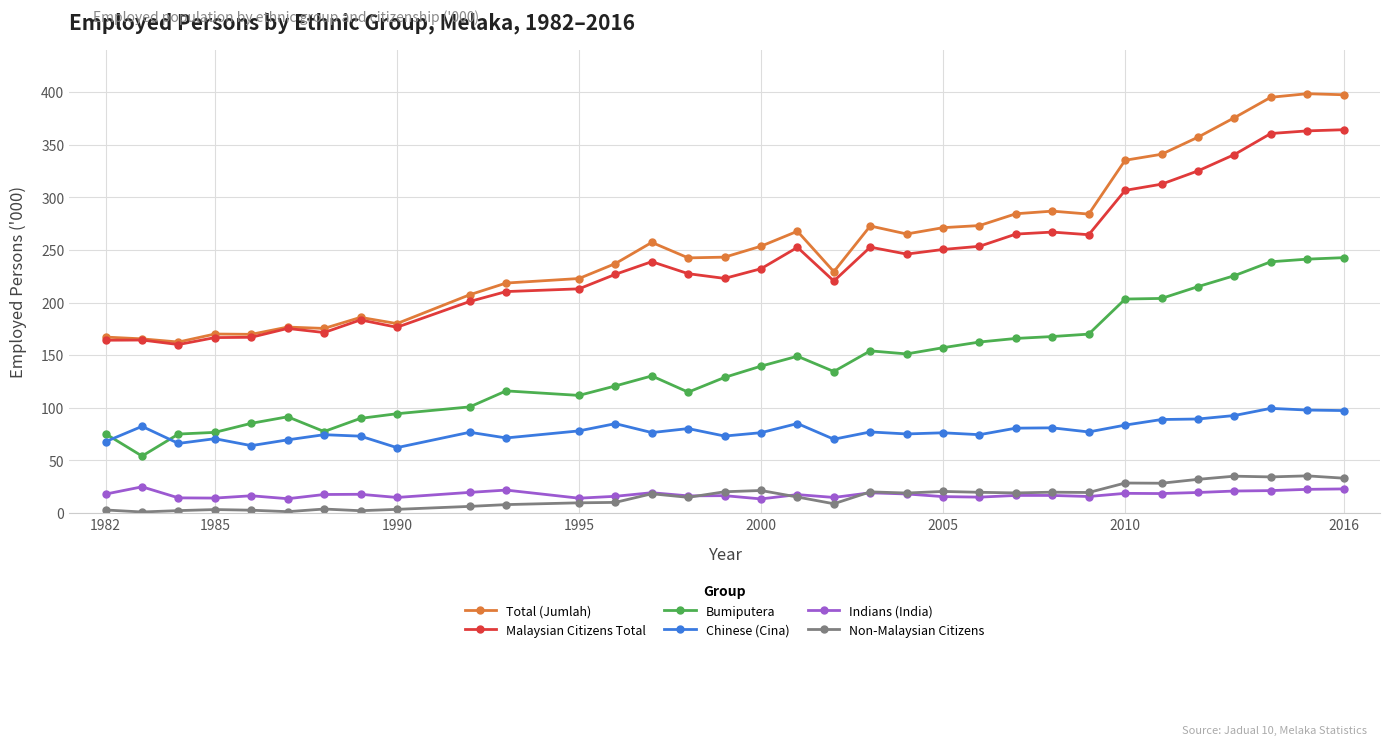

Which series has the widest spread of values?

Total (Jumlah)